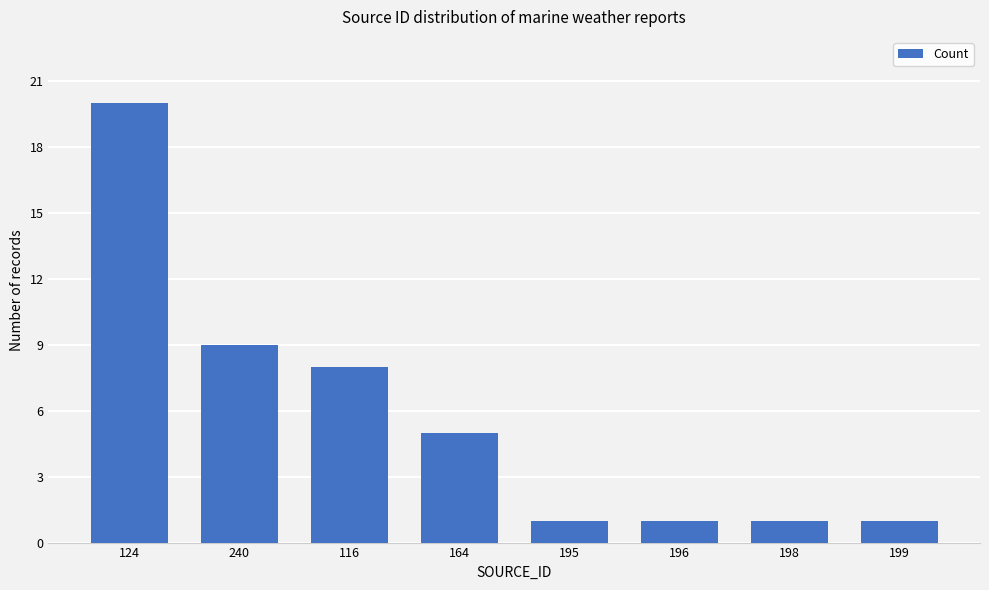

What position from the left is 116?

3